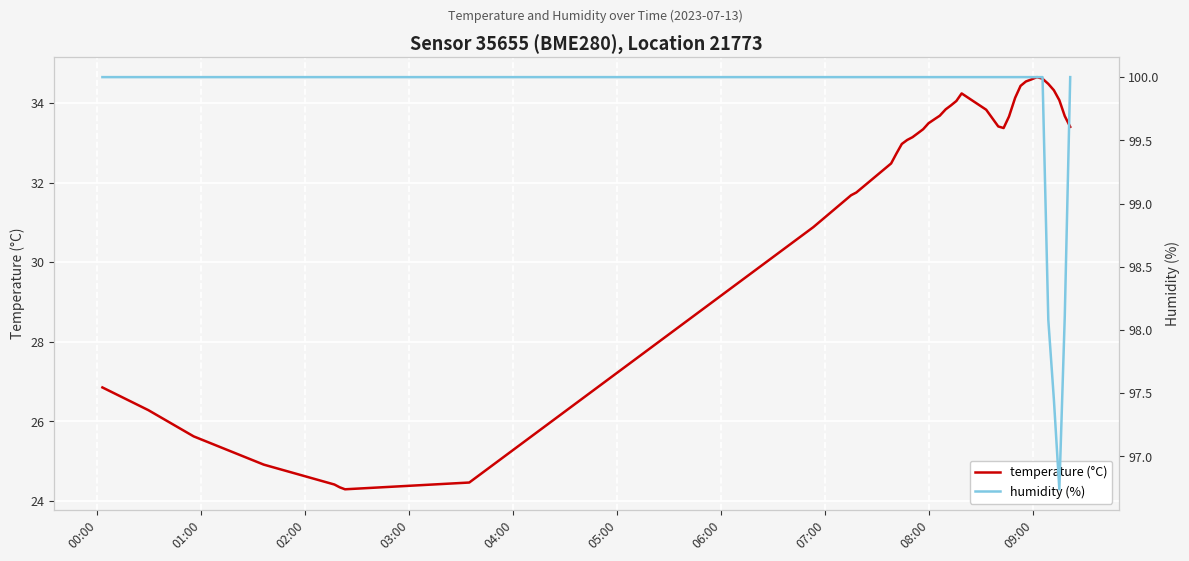

Which series has the largest total across all categories?

humidity (%)